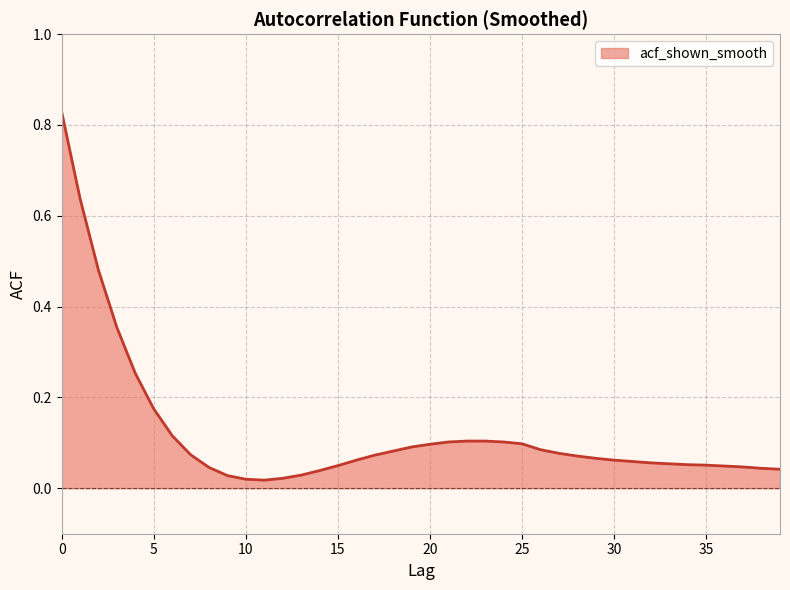

How many lines are shown in the chart?

1